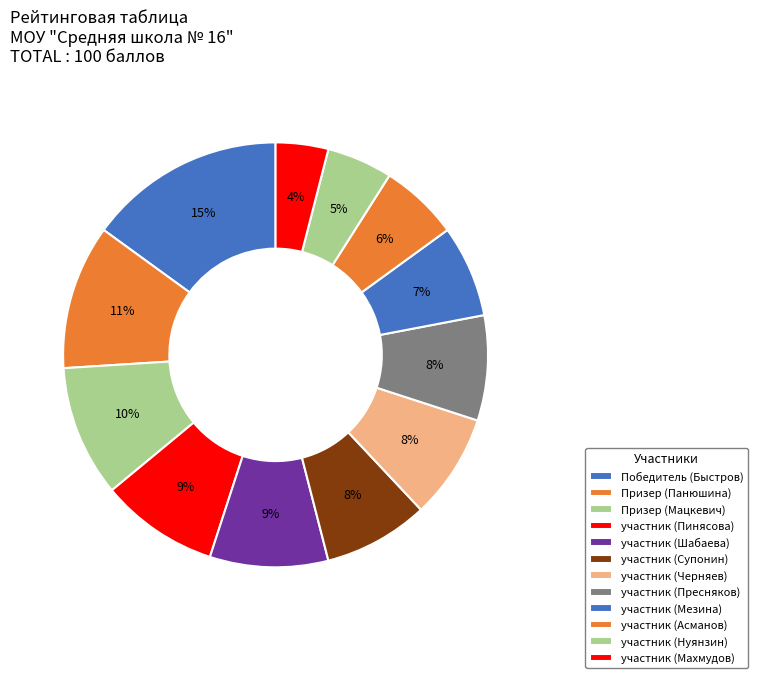

How many segments does this pie chart have?

12